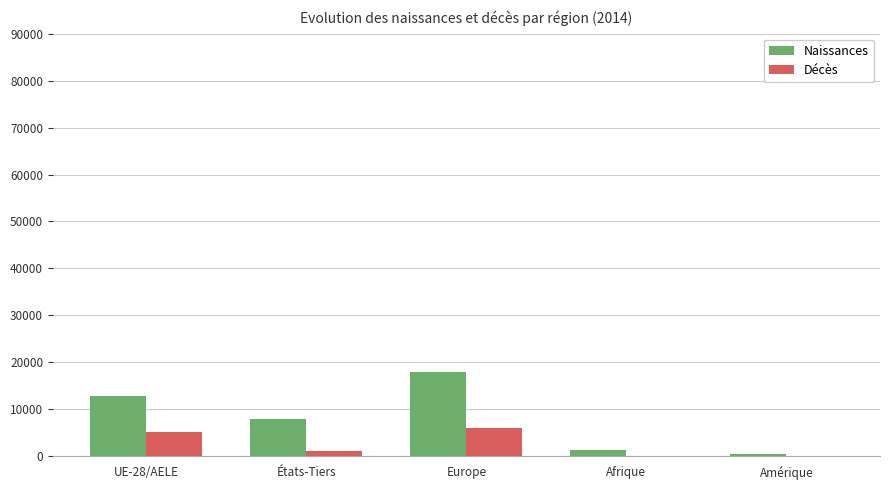

Where is Naissances nearest to the value 9233?

États-Tiers